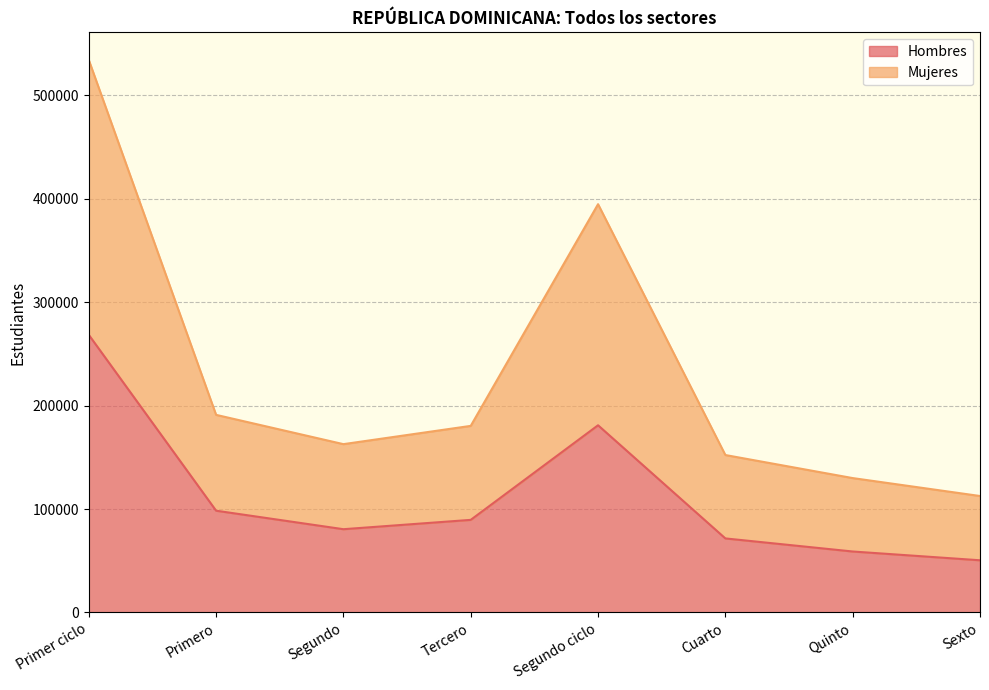

How many lines are shown in the chart?

2